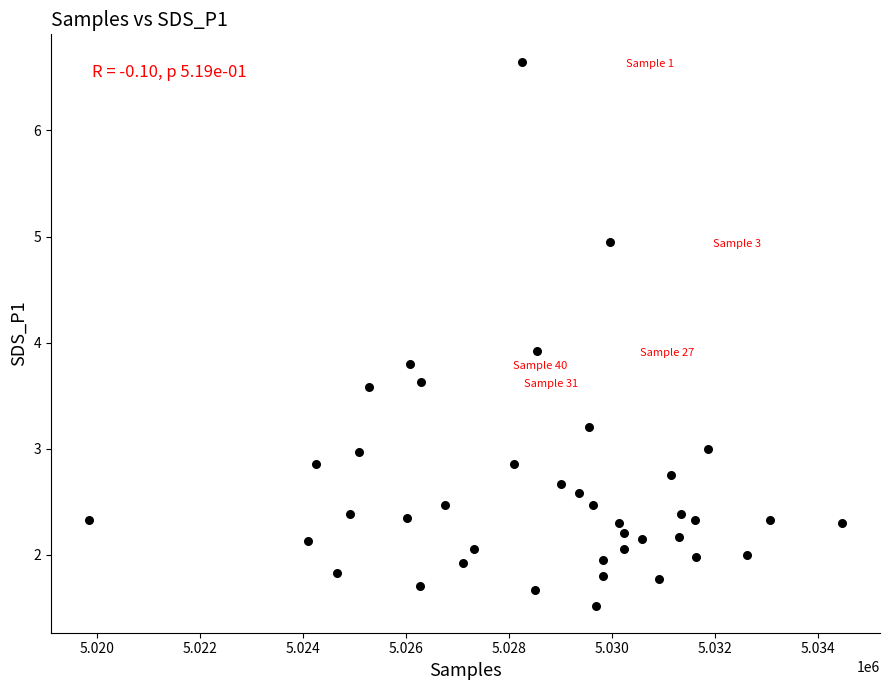

What Y value in the scatter plot is closest to 4?

3.9